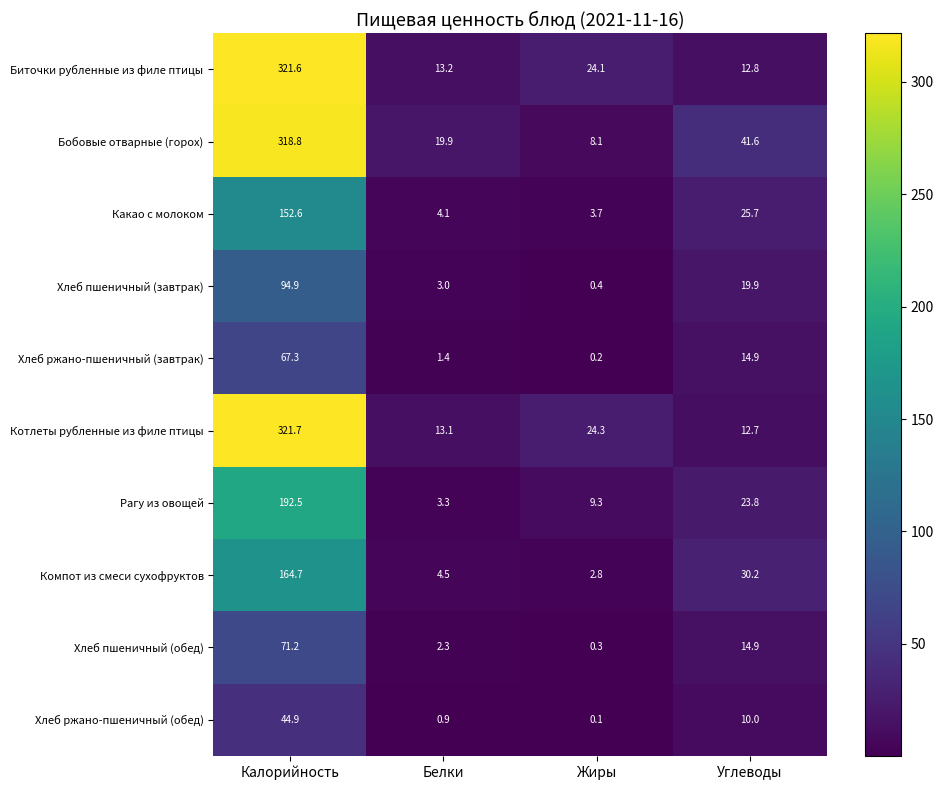

Which series has the widest spread of values?

Бобовые отварные (горох)